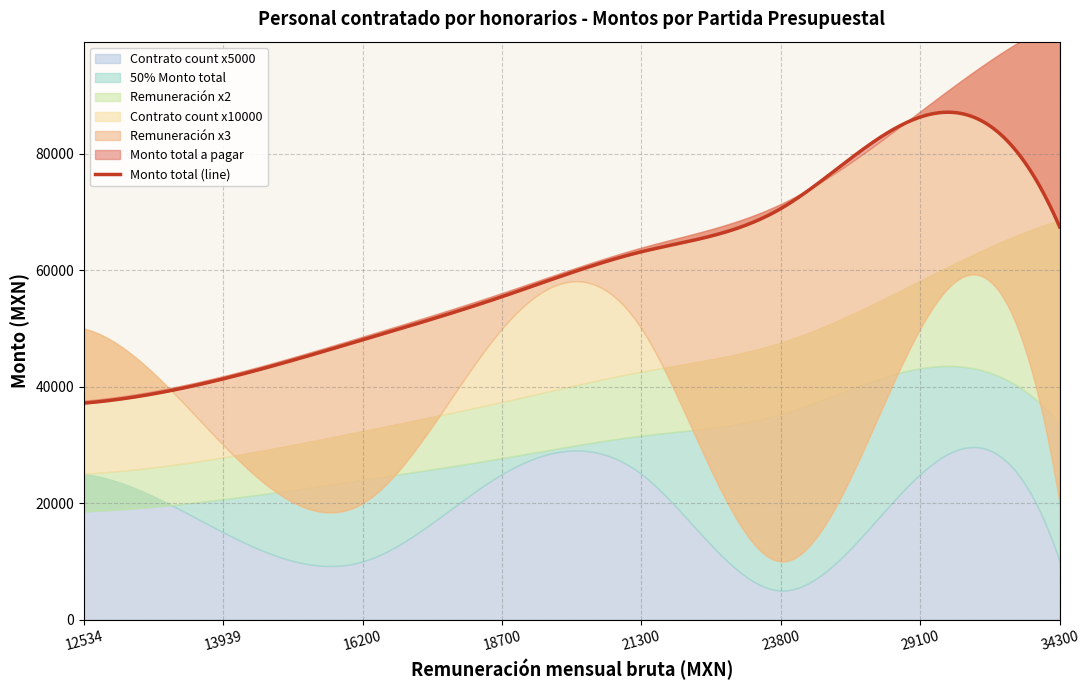

True or false: Remuneración mensual bruta has more than 2 interior local peaks.

False